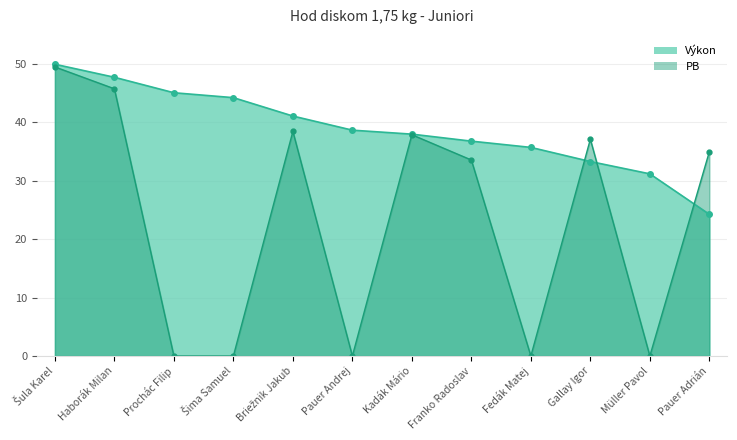

Which series has the largest total across all categories?

Výkon_line